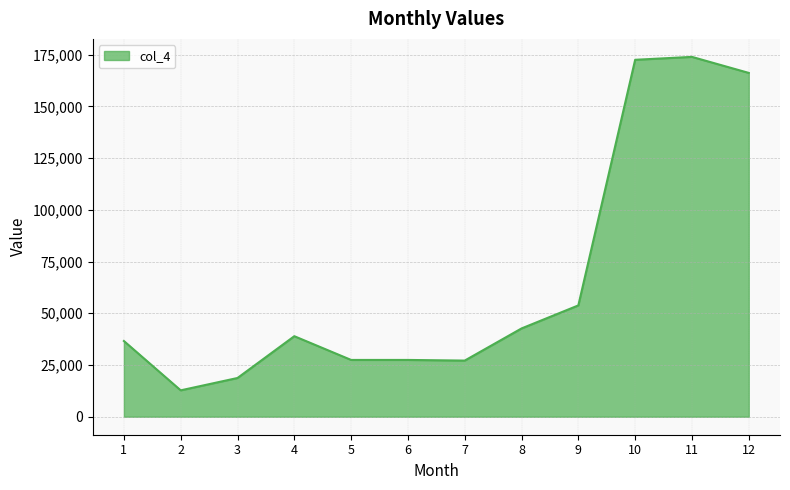

Is it true that the value at 11 is 173888.0?

True